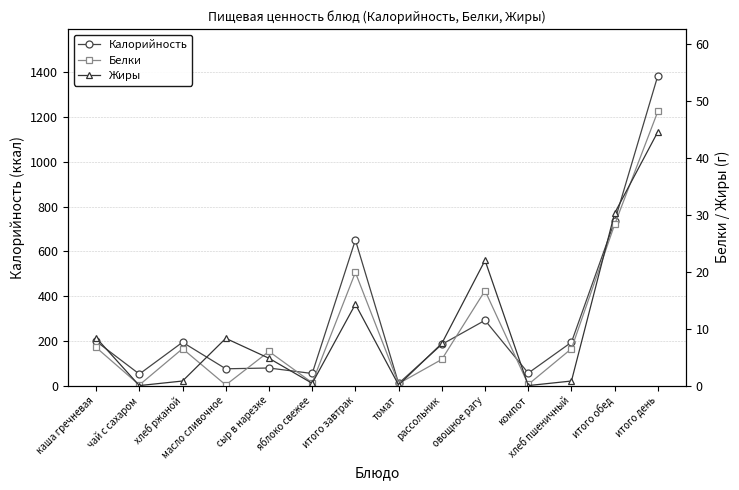

Is it true that Жиры equals 0.4 at яблоко свежее?

True